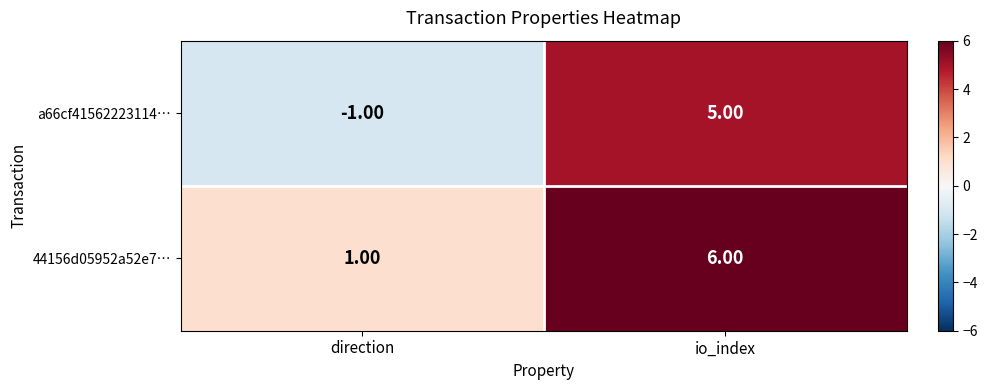

Rank the series by their maximum value, from highest to lowest.

44156d05952a52e7…, a66cf41562223114…